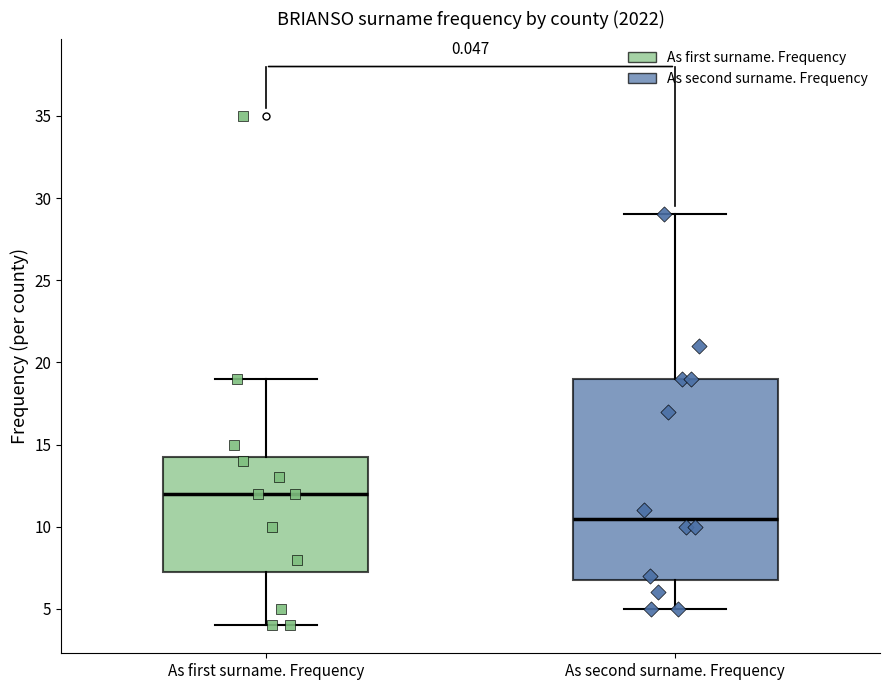

Comparing the boxes themselves (not the whiskers), which one is the tallest?

As second surname. Frequency